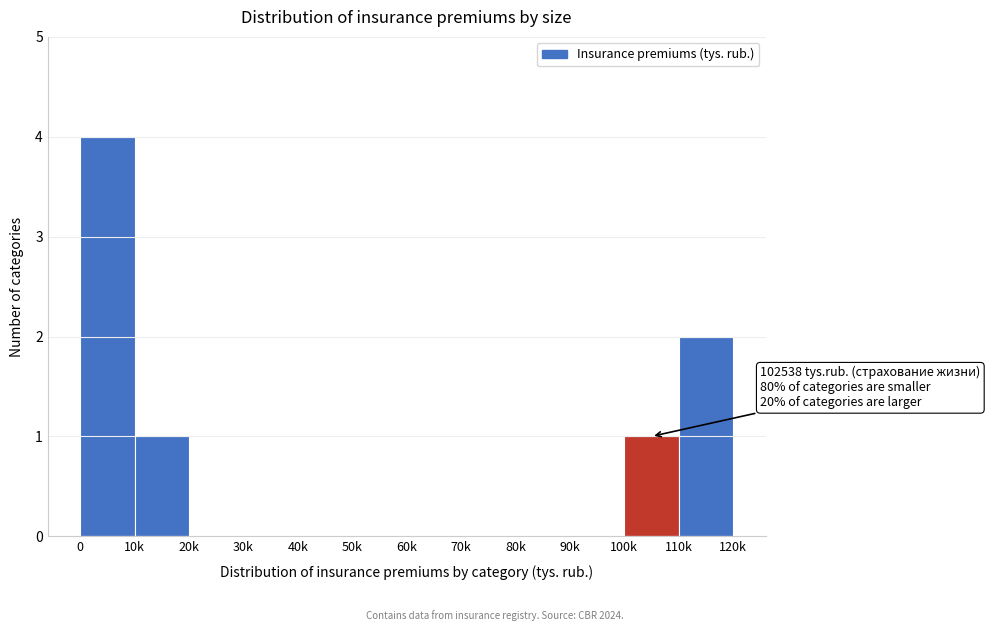

Reading left to right, what are all the values shown in this chart?

0=4	10k=1	20k=0	30k=0	40k=0	50k=0	60k=0	70k=0	80k=0	90k=0	100k=1	110k=2